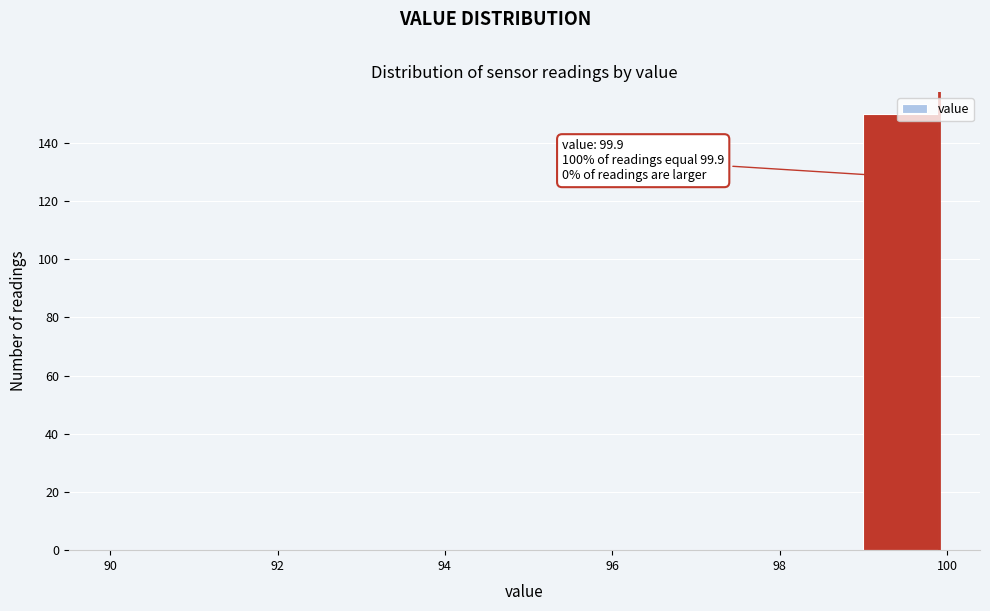

Over which range of the x-axis is the bar tallest?

99 to 100